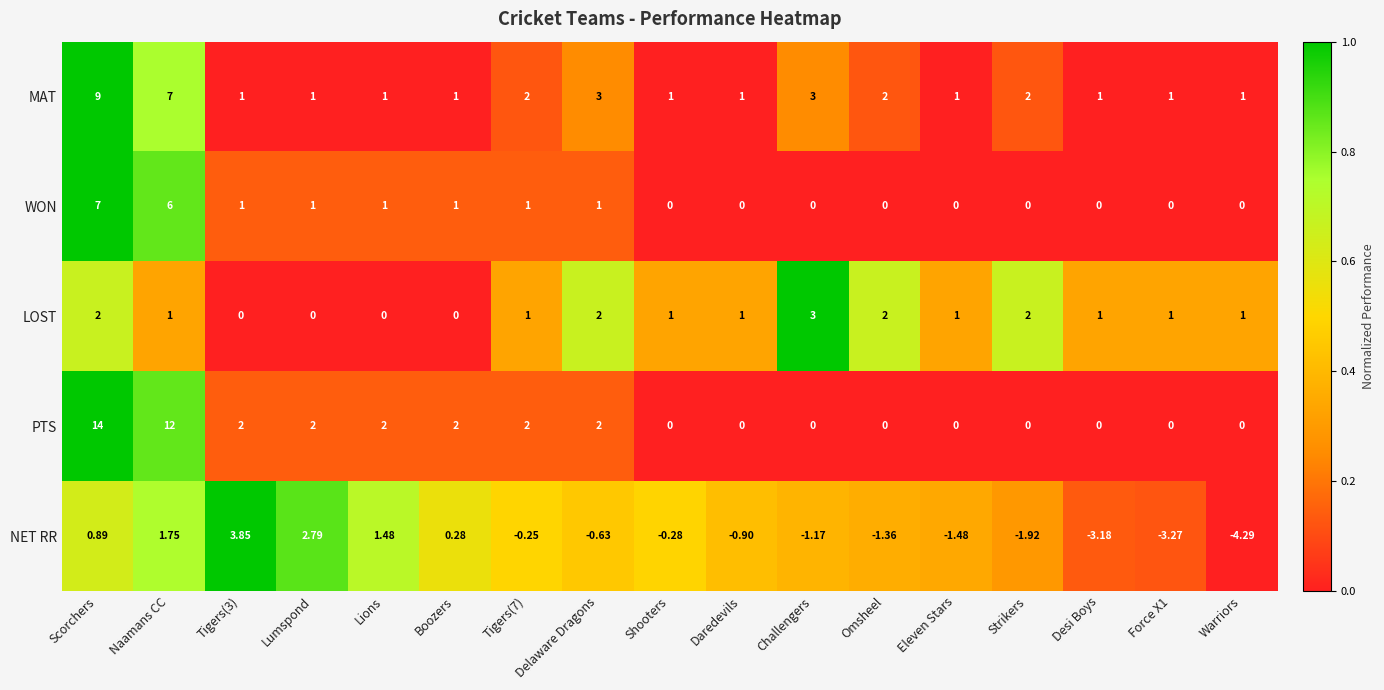

How many categories are shown in the chart?

17